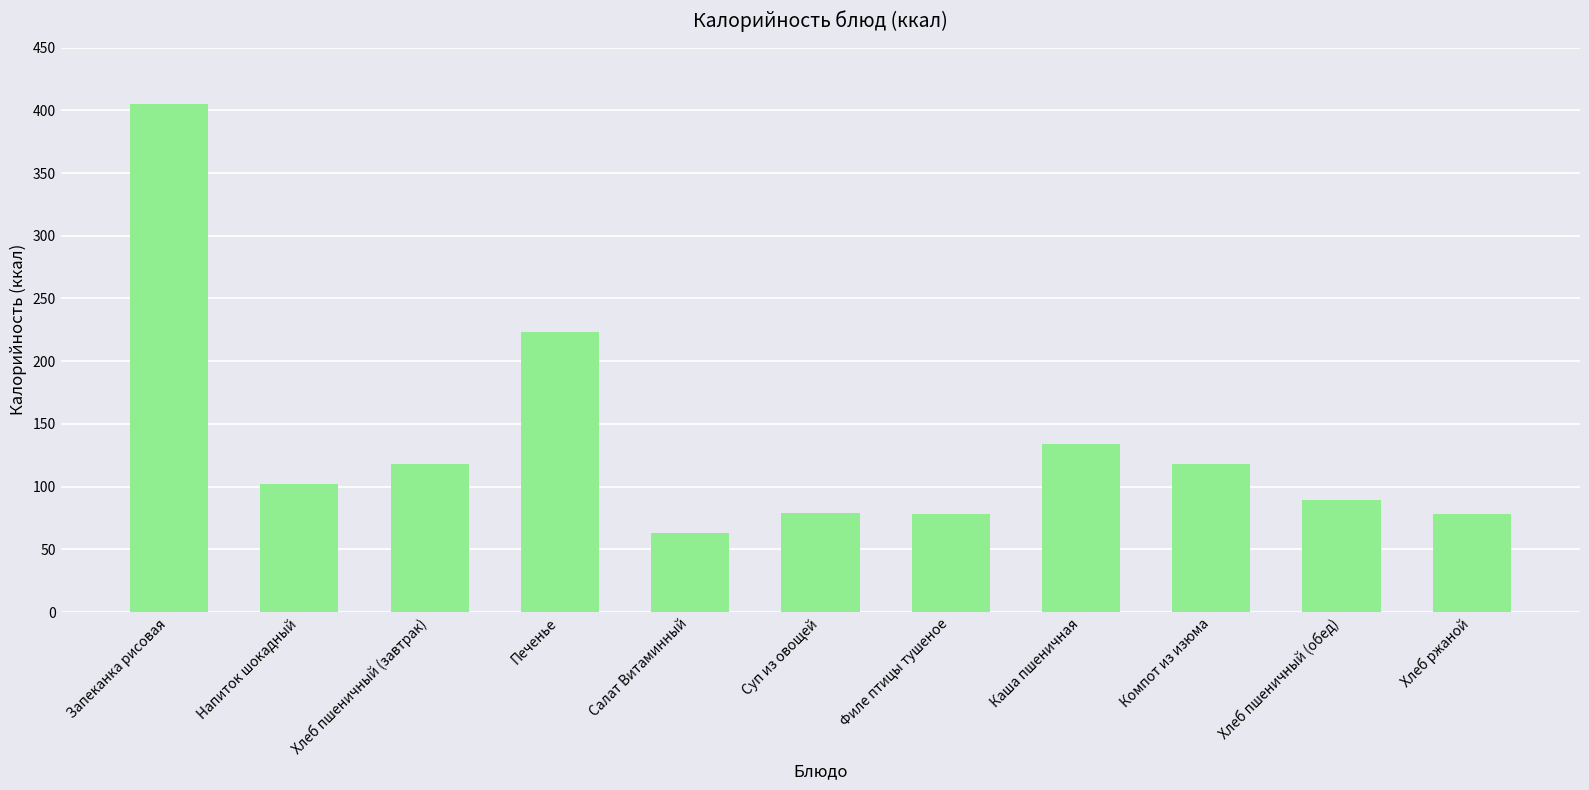

Which has a higher value, Запеканка рисовая or Печенье?

Запеканка рисовая